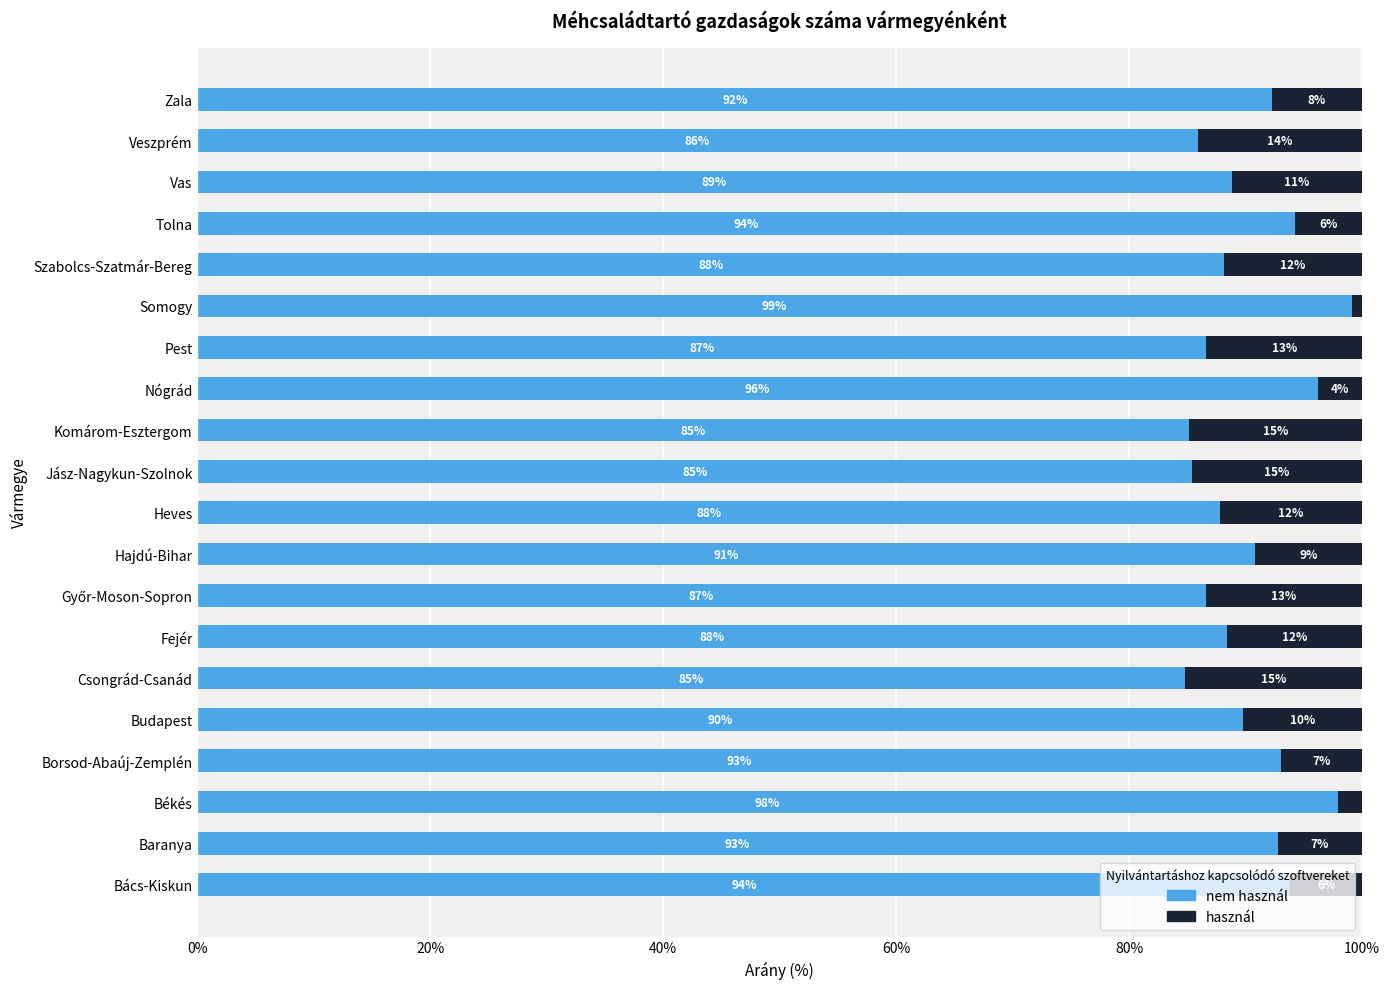

What is the total value across all series at Komárom-Esztergom?

100.0